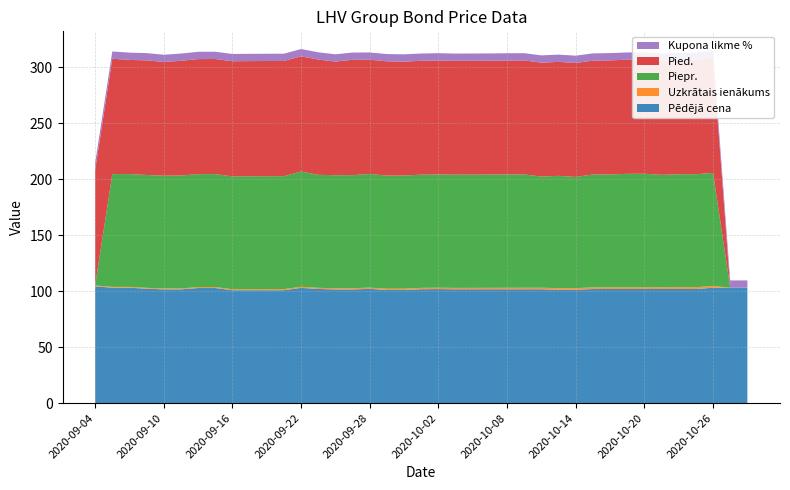

Reading left to right, list all the values displayed in this chart.

Pēdējā cena: 2020-09-04=104.4	2020-09-07=103.1	2020-09-08=103.1	2020-09-09=102.3	2020-09-10=101.6	2020-09-11=101.6	2020-09-14=102.8	2020-09-15=102.8	2020-09-16=100.9	2020-09-17=100.9	2020-09-18=100.9	2020-09-21=100.9	2020-09-22=103.0	2020-09-23=102.0	2020-09-24=101.6	2020-09-25=101.6	2020-09-28=102.1	2020-09-29=101.1	2020-09-30=101.1	2020-10-01=101.8	2020-10-02=101.9	2020-10-05=101.7	2020-10-06=101.7	2020-10-07=101.7	2020-10-08=101.7	2020-10-09=101.7	2020-10-12=101.7	2020-10-13=101.4	2020-10-14=101.4	2020-10-15=101.9	2020-10-16=102.0	2020-10-19=102.0	2020-10-20=102.0	2020-10-21=102.0	2020-10-22=102.0	2020-10-23=102.0	2020-10-26=103.1	2020-10-28=103.1	2020-10-29=103.1
Uzkrātais ienākums: 2020-09-04=0.7	2020-09-07=0.7	2020-09-08=0.7	2020-09-09=0.8	2020-09-10=0.8	2020-09-11=0.8	2020-09-14=0.8	2020-09-15=0.9	2020-09-16=0.9	2020-09-17=0.9	2020-09-18=1.0	2020-09-21=1.0	2020-09-22=1.0	2020-09-23=1.0	2020-09-24=1.1	2020-09-25=1.1	2020-09-28=1.1	2020-09-29=1.1	2020-09-30=1.1	2020-10-01=1.2	2020-10-02=1.2	2020-10-05=1.2	2020-10-06=1.2	2020-10-07=1.3	2020-10-08=1.3	2020-10-09=1.3	2020-10-12=1.4	2020-10-13=1.4	2020-10-14=1.4	2020-10-15=1.4	2020-10-16=1.5	2020-10-19=1.5	2020-10-20=1.5	2020-10-21=1.5	2020-10-22=1.6	2020-10-23=1.6	2020-10-26=1.6	2020-10-28=0.0	2020-10-29=0.1
Piepr.: 2020-09-04=0.0	2020-09-07=100.8	2020-09-08=100.8	2020-09-09=100.9	2020-09-10=100.8	2020-09-11=100.9	2020-09-14=100.9	2020-09-15=101.0	2020-09-16=100.9	2020-09-17=100.9	2020-09-18=101.0	2020-09-21=101.0	2020-09-22=103.0	2020-09-23=101.0	2020-09-24=101.1	2020-09-25=101.1	2020-09-28=101.6	2020-09-29=101.1	2020-09-30=101.1	2020-10-01=101.2	2020-10-02=101.2	2020-10-05=101.2	2020-10-06=101.2	2020-10-07=101.3	2020-10-08=101.3	2020-10-09=101.3	2020-10-12=99.4	2020-10-13=100.4	2020-10-14=99.4	2020-10-15=100.9	2020-10-16=101.0	2020-10-19=101.5	2020-10-20=101.5	2020-10-21=100.5	2020-10-22=101.0	2020-10-23=101.0	2020-10-26=101.0	2020-10-28=0.0	2020-10-29=0.0
Pied.: 2020-09-04=103.1	2020-09-07=103.1	2020-09-08=102.0	2020-09-09=102.5	2020-09-10=101.6	2020-09-11=102.5	2020-09-14=102.8	2020-09-15=102.9	2020-09-16=102.9	2020-09-17=102.9	2020-09-18=103.0	2020-09-21=103.0	2020-09-22=103.0	2020-09-23=103.0	2020-09-24=101.6	2020-09-25=103.1	2020-09-28=102.1	2020-09-29=102.1	2020-09-30=101.8	2020-10-01=101.8	2020-10-02=101.9	2020-10-05=101.7	2020-10-06=101.7	2020-10-07=101.8	2020-10-08=101.8	2020-10-09=101.8	2020-10-12=101.8	2020-10-13=101.9	2020-10-14=101.9	2020-10-15=101.7	2020-10-16=102.0	2020-10-19=102.0	2020-10-20=102.0	2020-10-21=102.0	2020-10-22=102.0	2020-10-23=102.0	2020-10-26=103.2	2020-10-28=0.0	2020-10-29=0.0
Kupona likme %: 2020-09-04=6.5	2020-09-07=6.5	2020-09-08=6.5	2020-09-09=6.5	2020-09-10=6.5	2020-09-11=6.5	2020-09-14=6.5	2020-09-15=6.5	2020-09-16=6.5	2020-09-17=6.5	2020-09-18=6.5	2020-09-21=6.5	2020-09-22=6.5	2020-09-23=6.5	2020-09-24=6.5	2020-09-25=6.5	2020-09-28=6.5	2020-09-29=6.5	2020-09-30=6.5	2020-10-01=6.5	2020-10-02=6.5	2020-10-05=6.5	2020-10-06=6.5	2020-10-07=6.5	2020-10-08=6.5	2020-10-09=6.5	2020-10-12=6.5	2020-10-13=6.5	2020-10-14=6.5	2020-10-15=6.5	2020-10-16=6.5	2020-10-19=6.5	2020-10-20=6.5	2020-10-21=6.5	2020-10-22=6.5	2020-10-23=6.5	2020-10-26=6.5	2020-10-28=6.5	2020-10-29=6.5